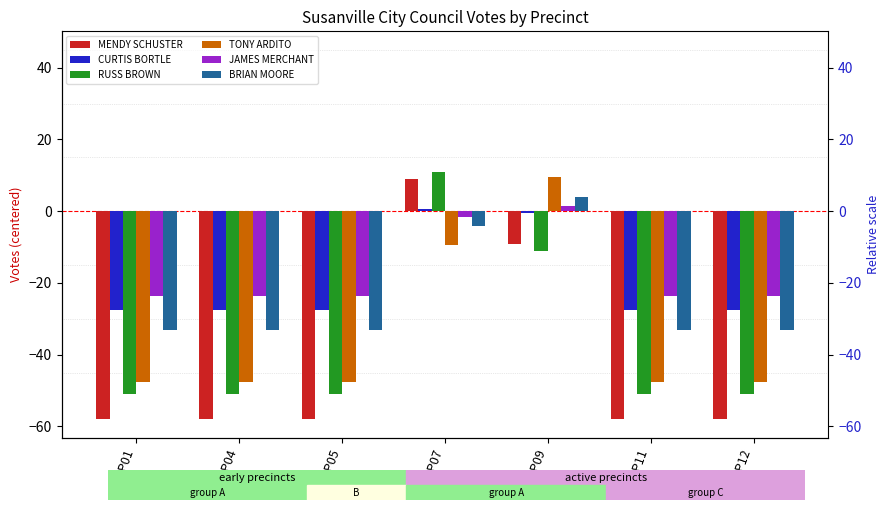

At how many categories does at least one series exceed -23?

2